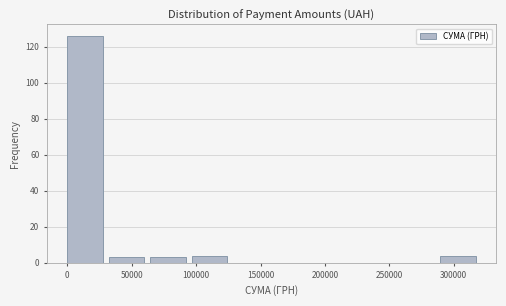

Reading left to right, list every bar in this chart as the range it spans on the x-axis followed by its height. Neither the bar edges nor the heights are printed on the chart, so give them approximately, as read against the axes.

0 to 30000: 126
30000 to 65000: 4
65000 to 95000: 4
95000 to 130000: 4
130000 to 160000: 0
160000 to 195000: 0
195000 to 225000: 0
225000 to 255000: 0
255000 to 290000: 0
290000 to 320000: 4